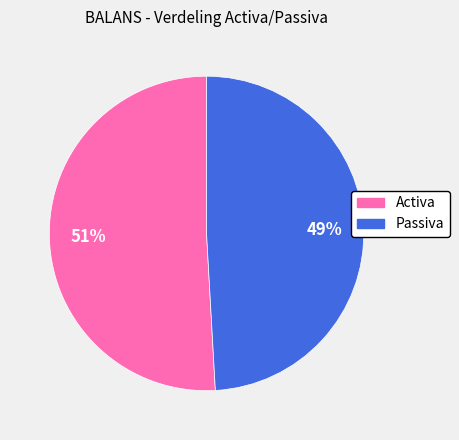

How many segments does this pie chart have?

2